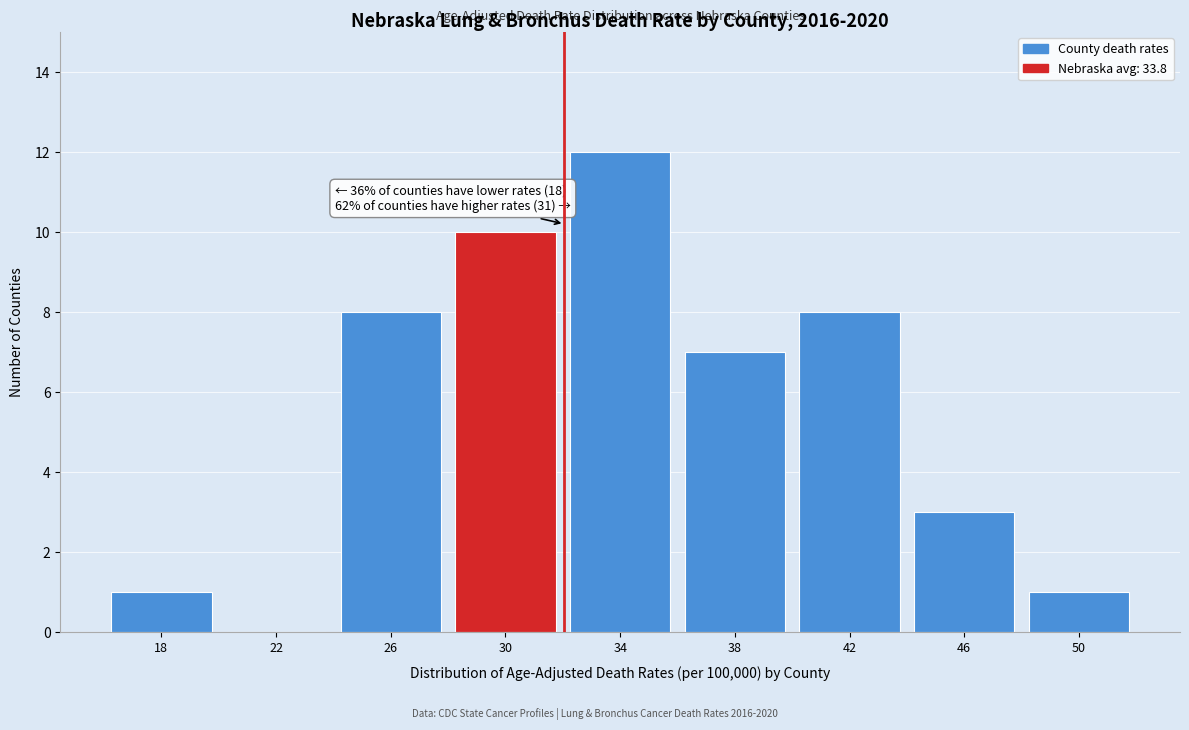

Reading right to left, list all the values displayed in this chart.

50=1	46=3	42=8	38=7	34=12	30=10	26=8	22=0	18=1